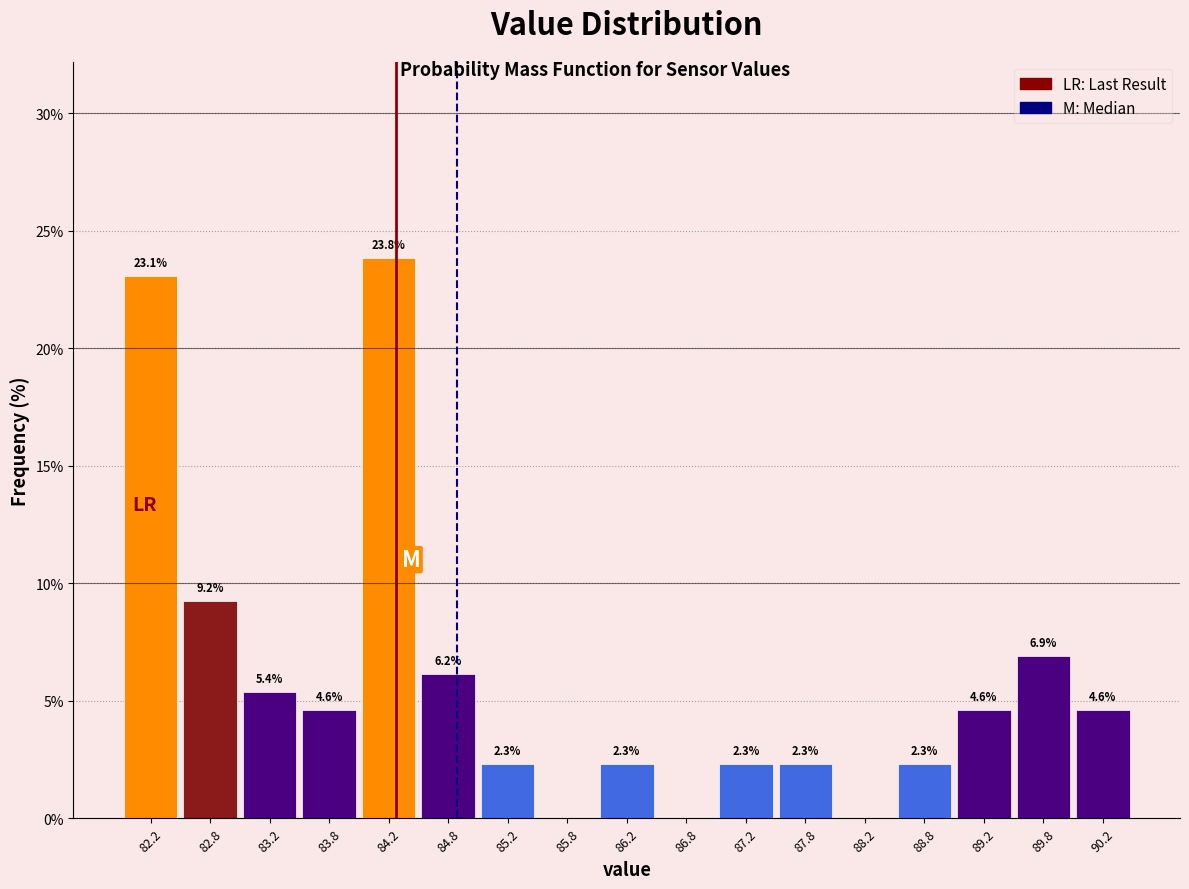

Which range on the x-axis has the tallest bar?

84.0 to 84.5